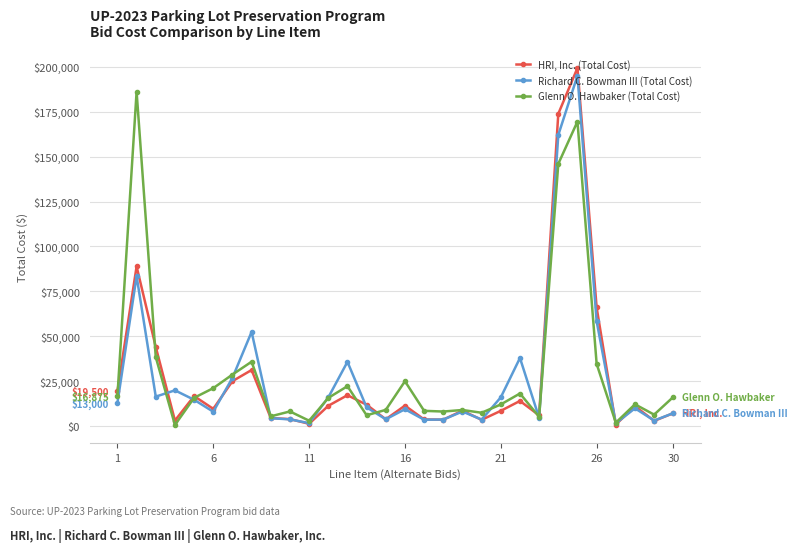

Which series has the widest spread of values?

HRI, Inc. (Total Cost)